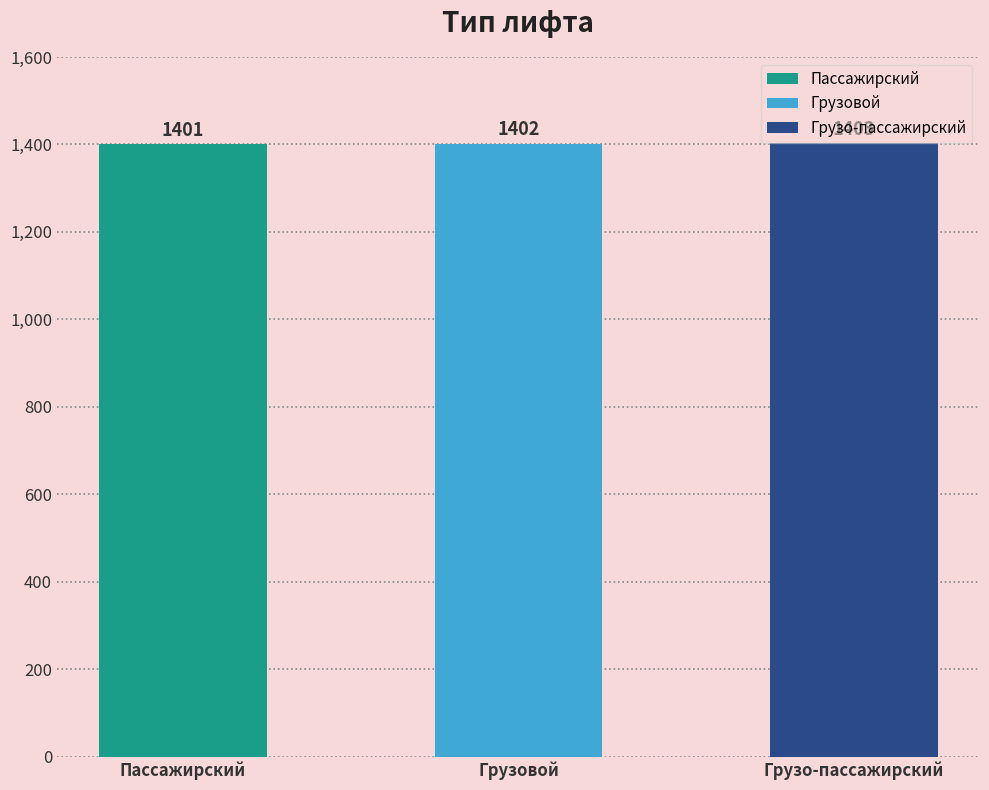

What is the smallest value displayed?

1401